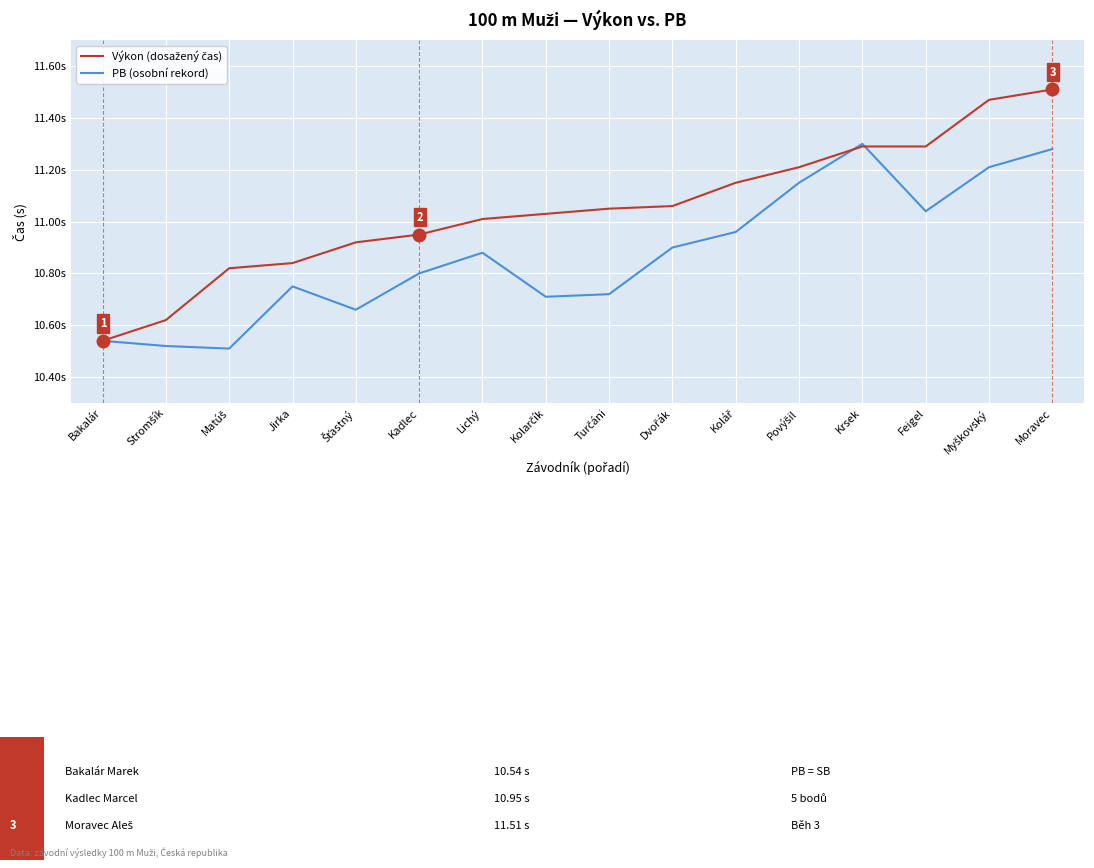

Does the chart have visible grid lines?

Yes